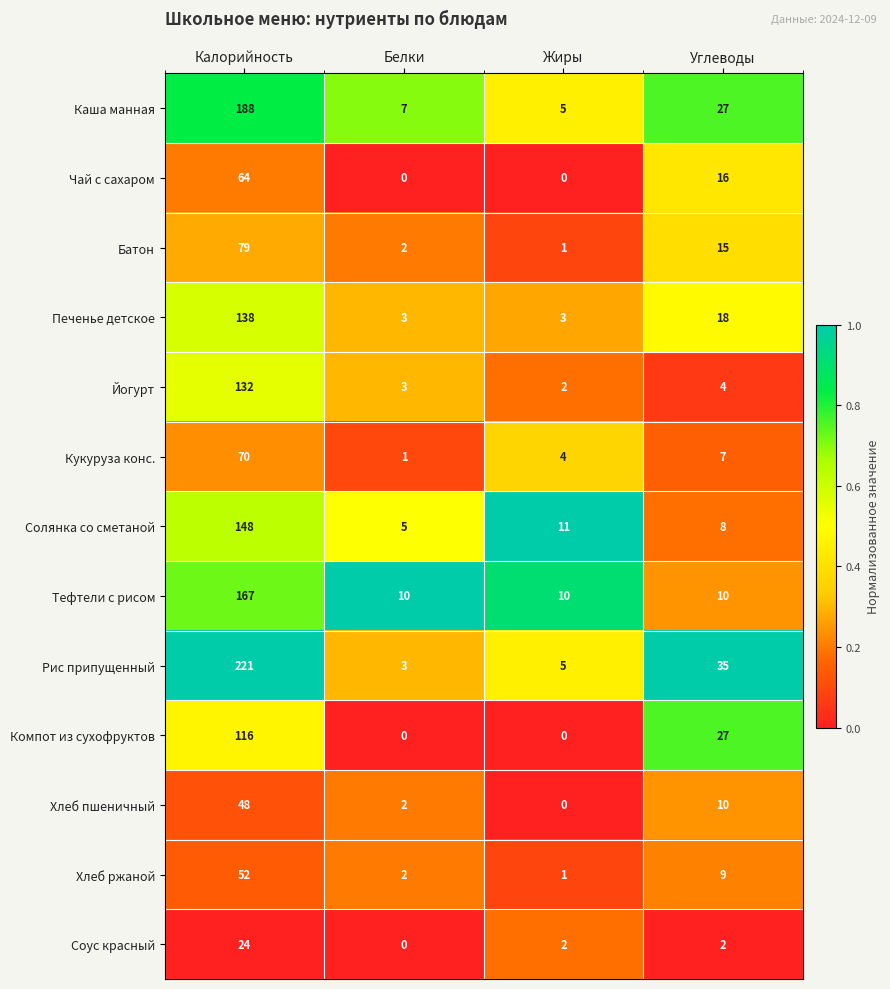

How many categories are shown in the chart?

4